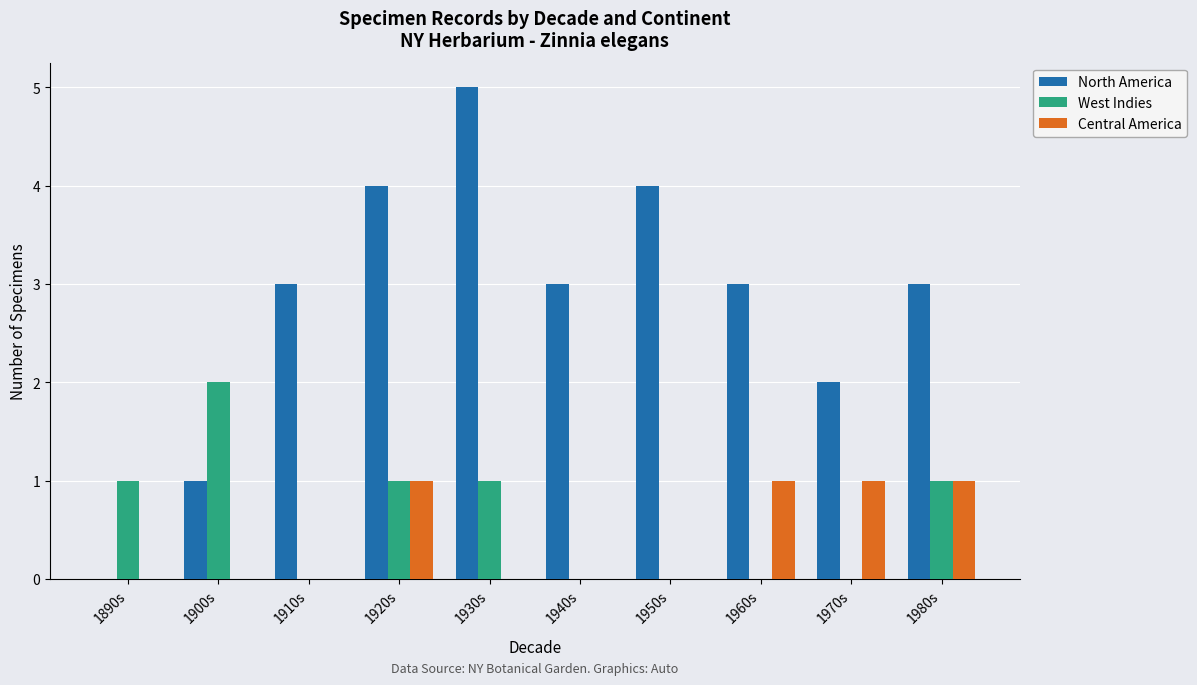

What is the sum of all Central America values?

4